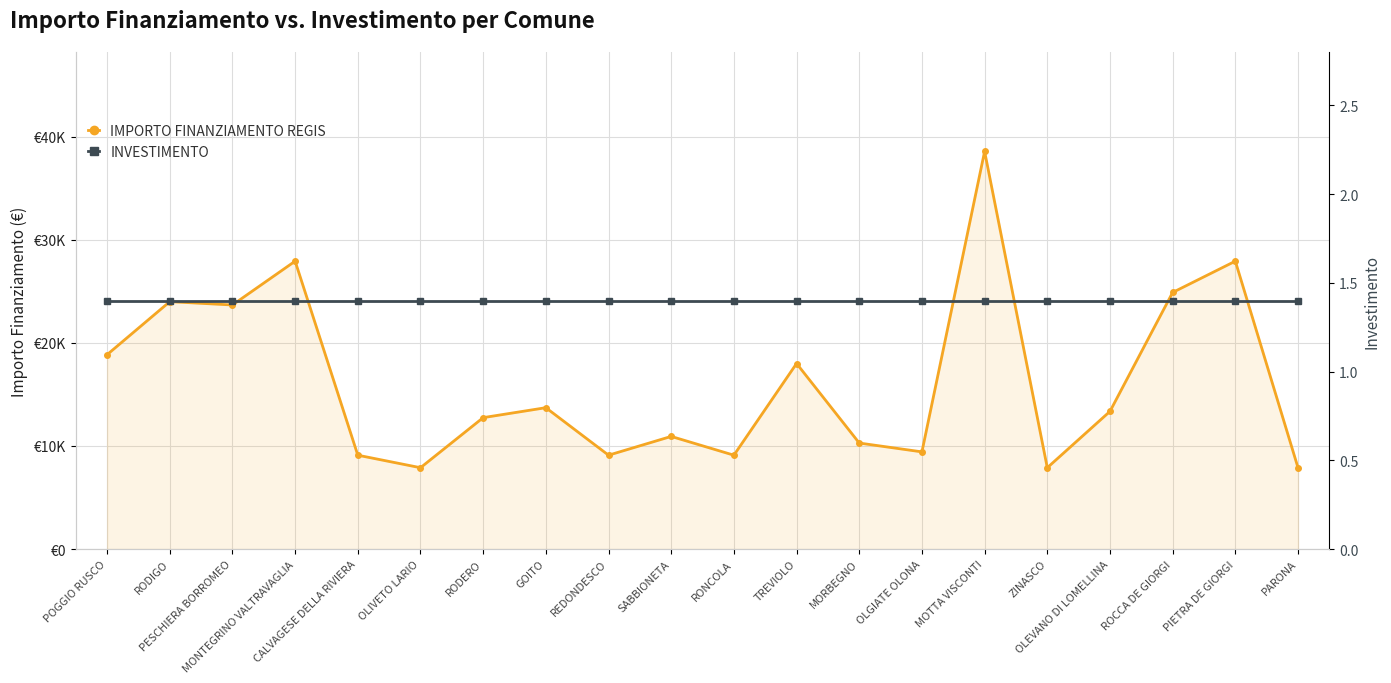

How many data points does each series have?

20